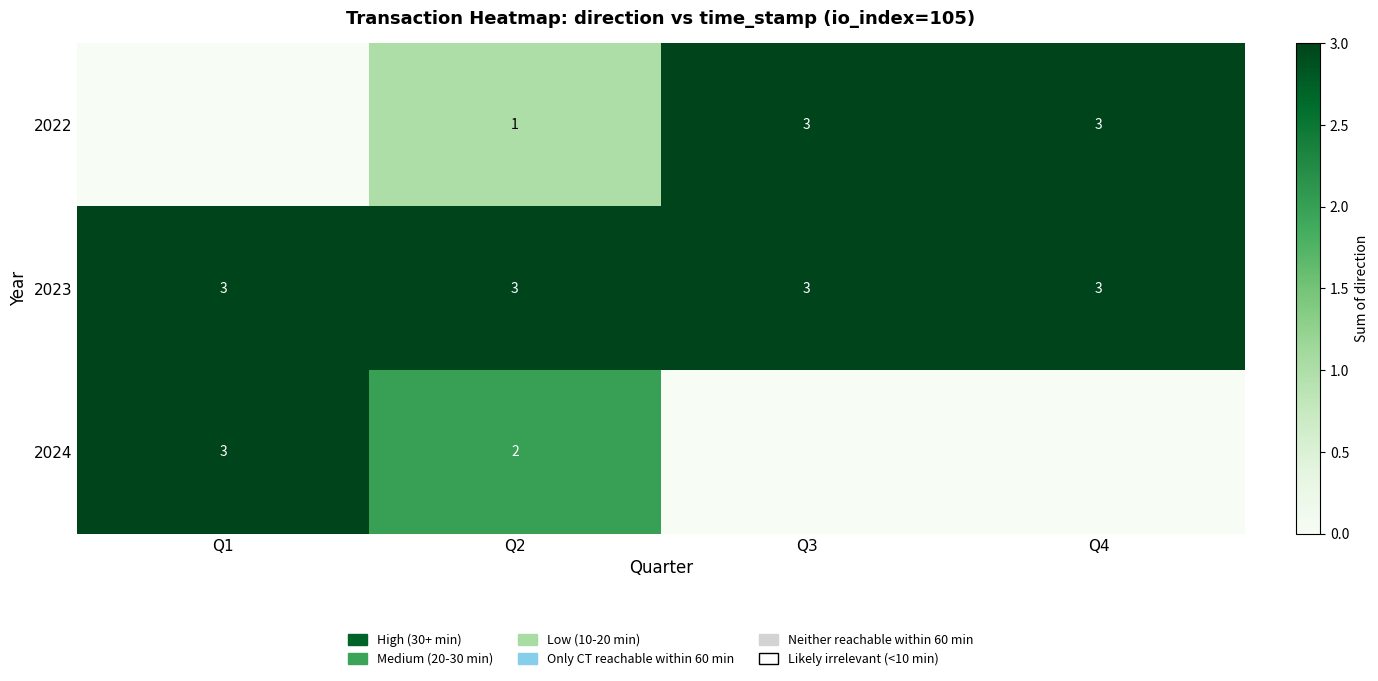

True or false: 2024 has a value of 3 at Q1.

True